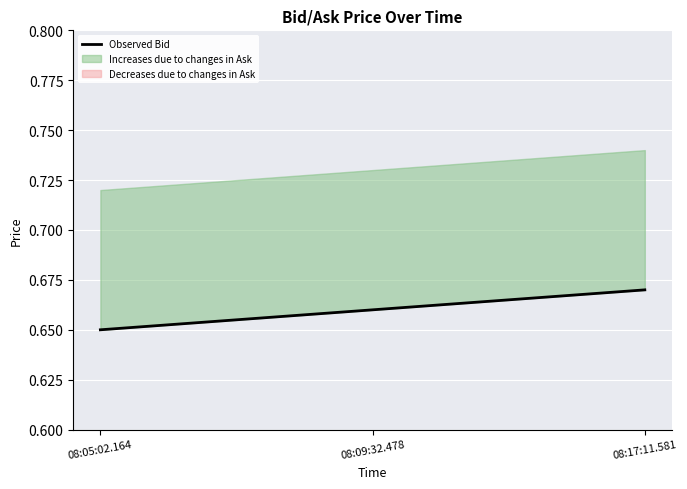

Which has a higher value, 08:05:02.164 or 08:17:11.581?

08:17:11.581